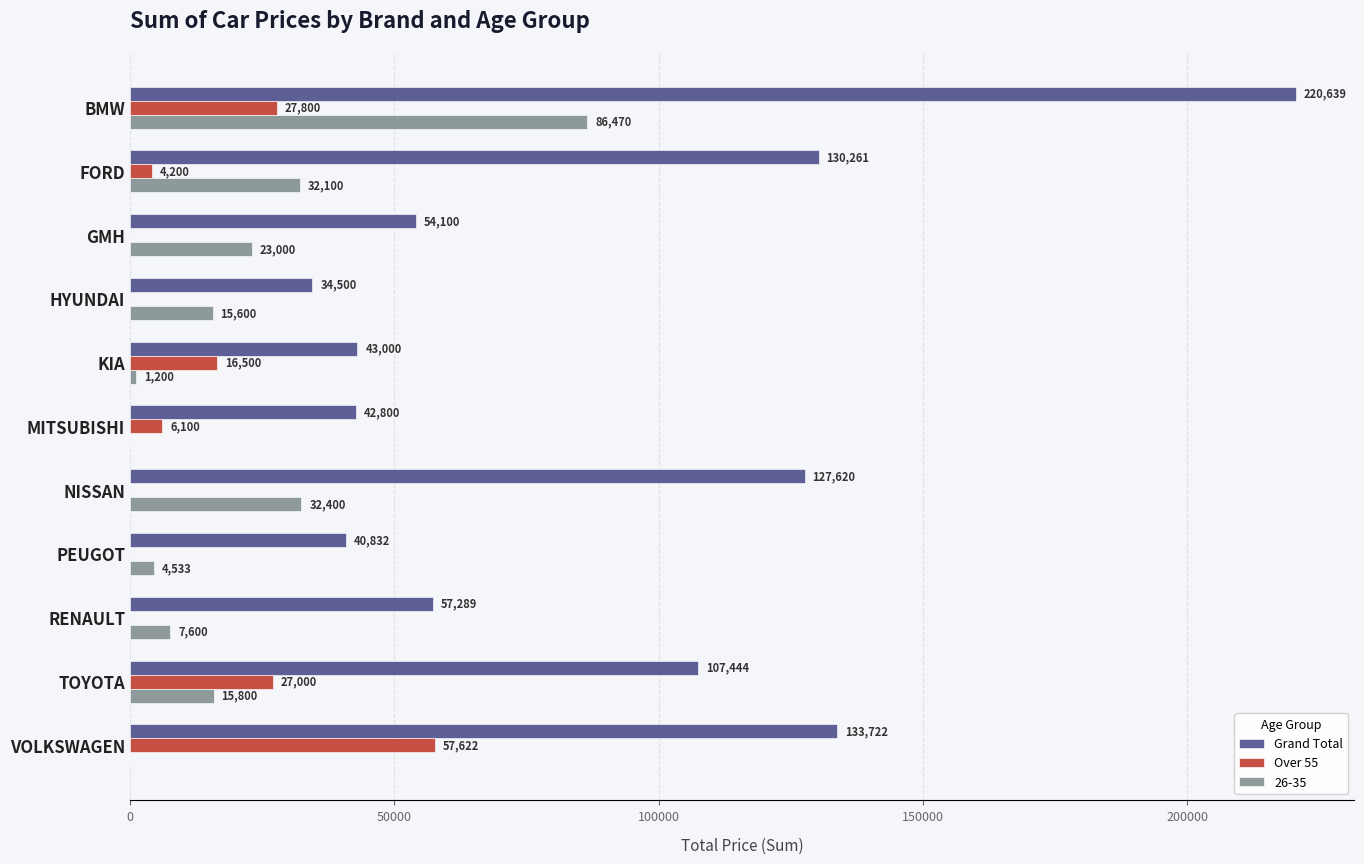

Which label corresponds to the largest value in the chart?

BMW